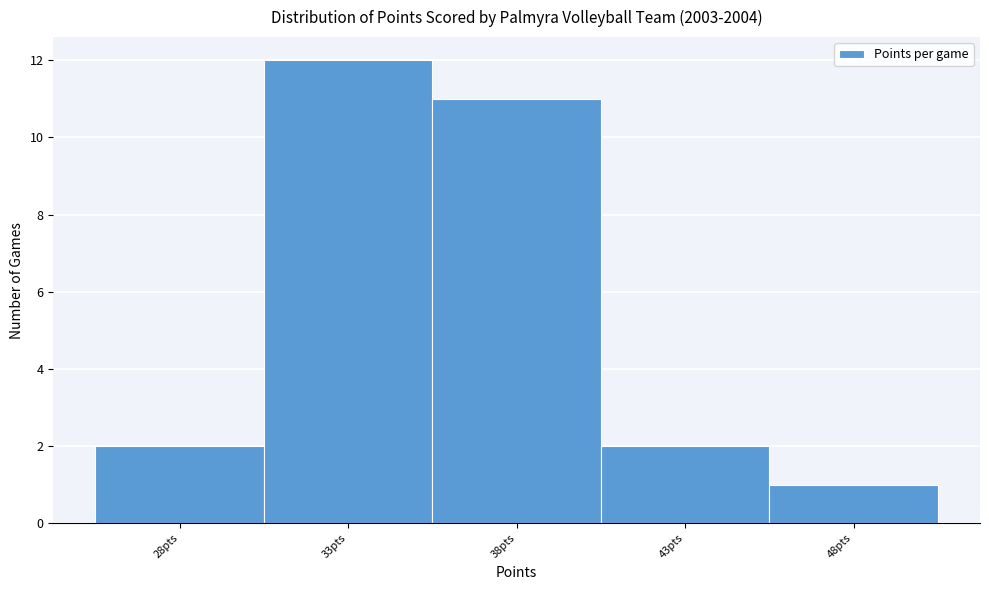

Reading left to right, list every bar in this chart as the range it spans on the x-axis followed by its height. The values are not printed on the chart, so give them approximately, as read against the axis.

25.5 to 30.5: 2
30.5 to 35.5: 12
35.5 to 40.5: 11
40.5 to 45.5: 2
45.5 to 50.5: 1